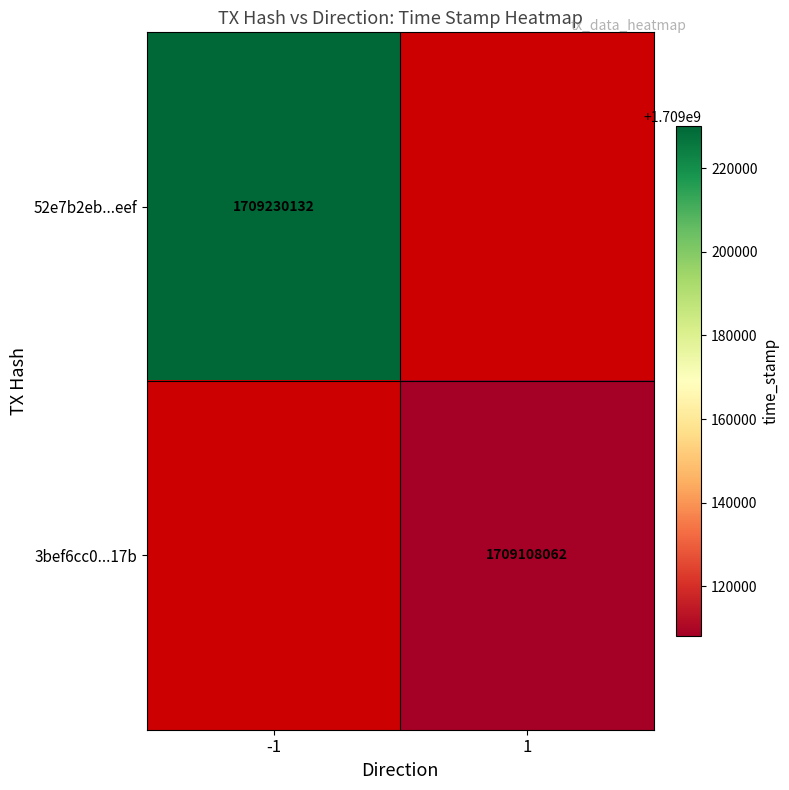

Is the value of 52e7b2eb...eef at -1 greater than the value of 3bef6cc0...17b at 1?

Yes